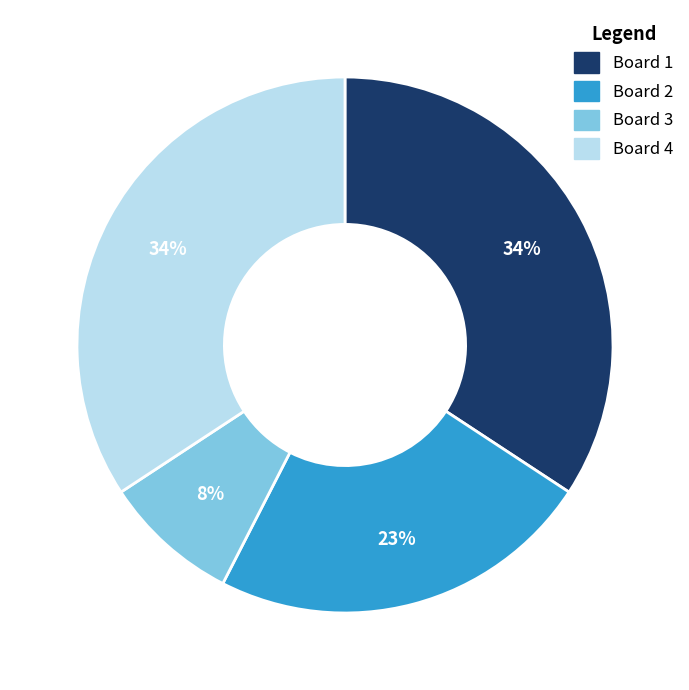

To the nearest percent, what is the average slice percentage?

25%